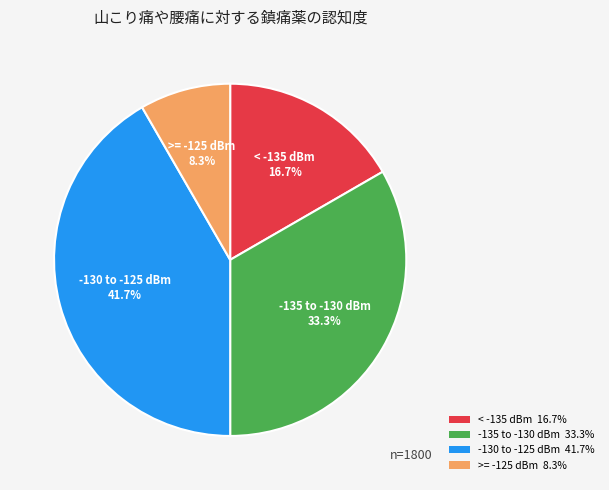

What is the smallest slice in the pie chart?

>= -125 dBm 8.3%